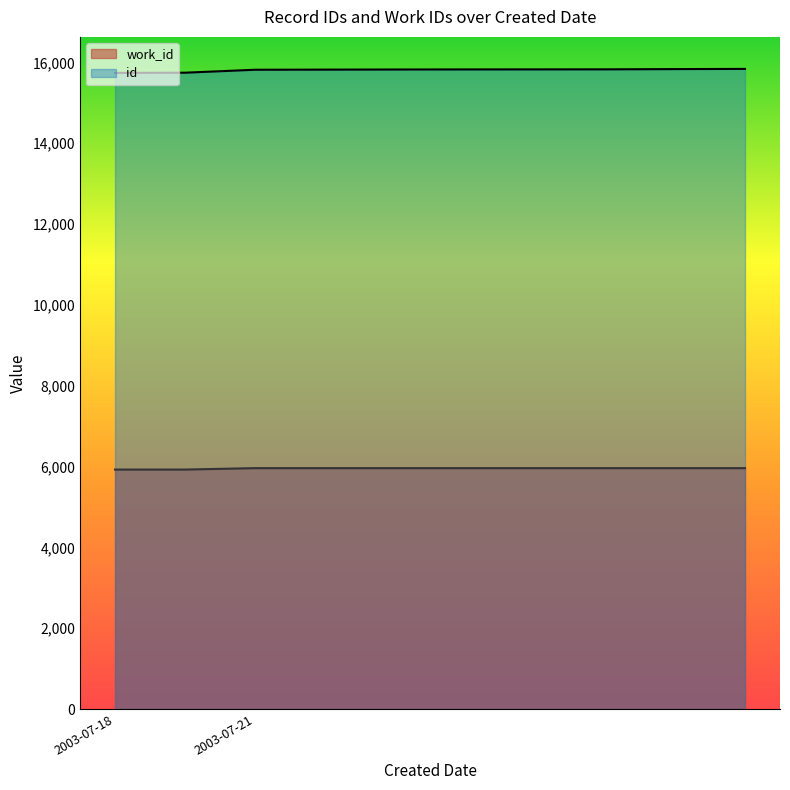

What is the sum of the id (line) values at 7 and 2?

31646